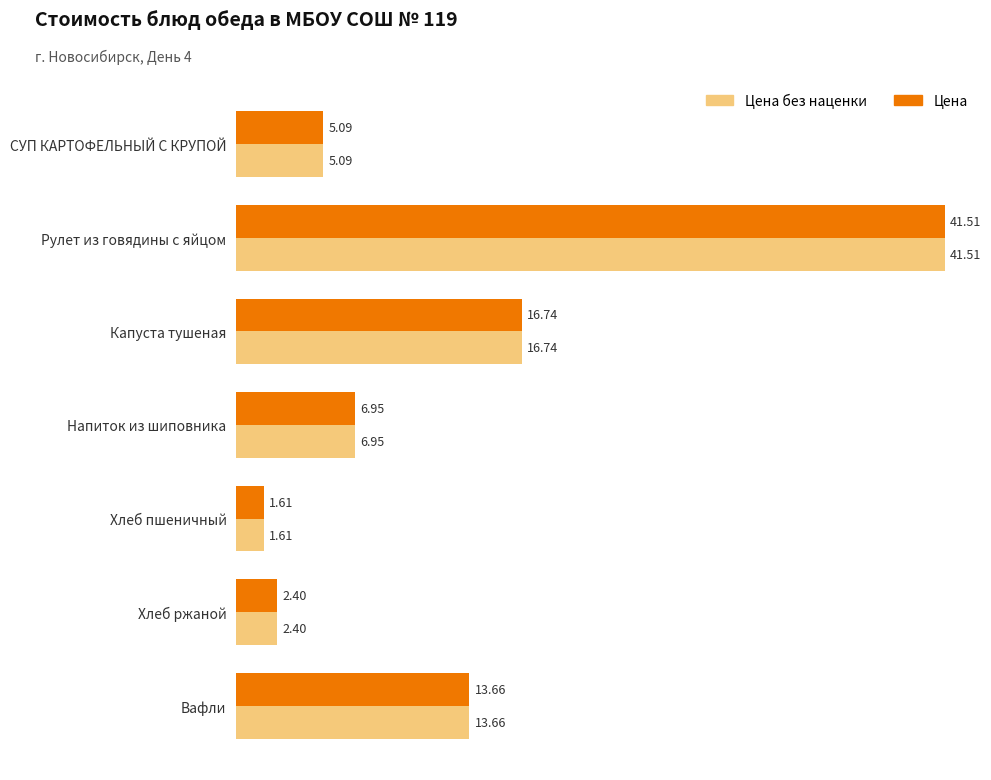

Which category has the lowest value in the Цена без наценки series?

Хлеб пшеничный